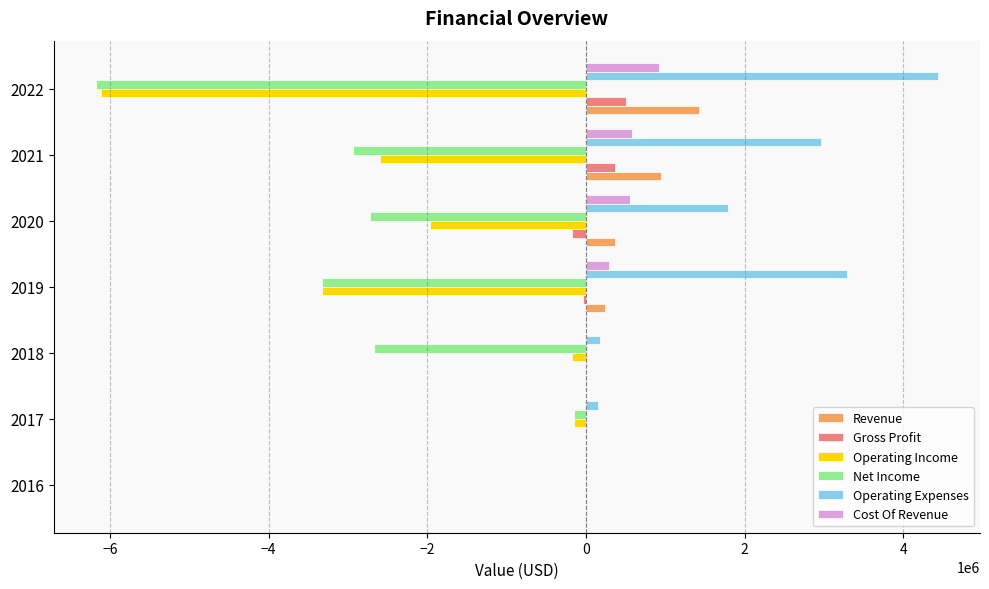

Which series has the largest total across all categories?

Operating Expenses